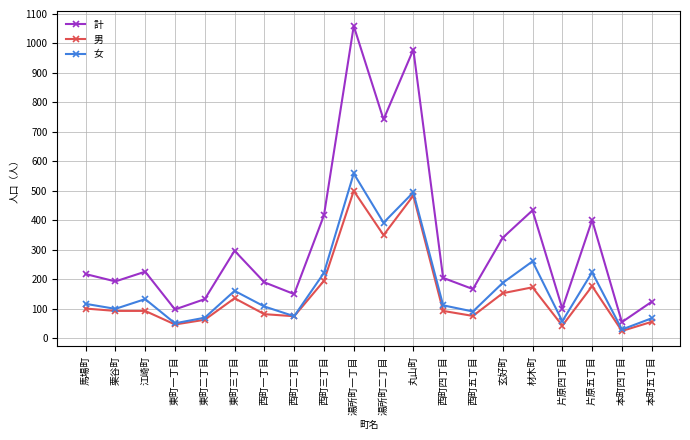

True or false: 計 and 女 cross at least once.

False